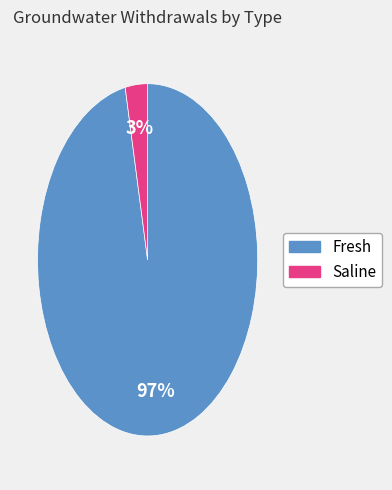

Is there a majority slice in this chart?

Yes